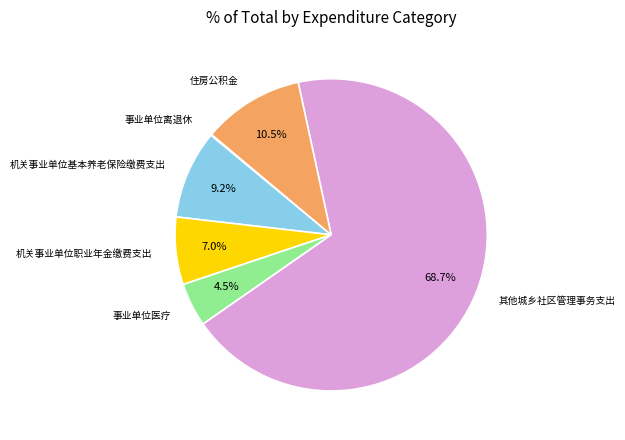

What is the ratio of the value at 机关事业单位基本养老保险缴费支出 to the value at 住房公积金?

0.9